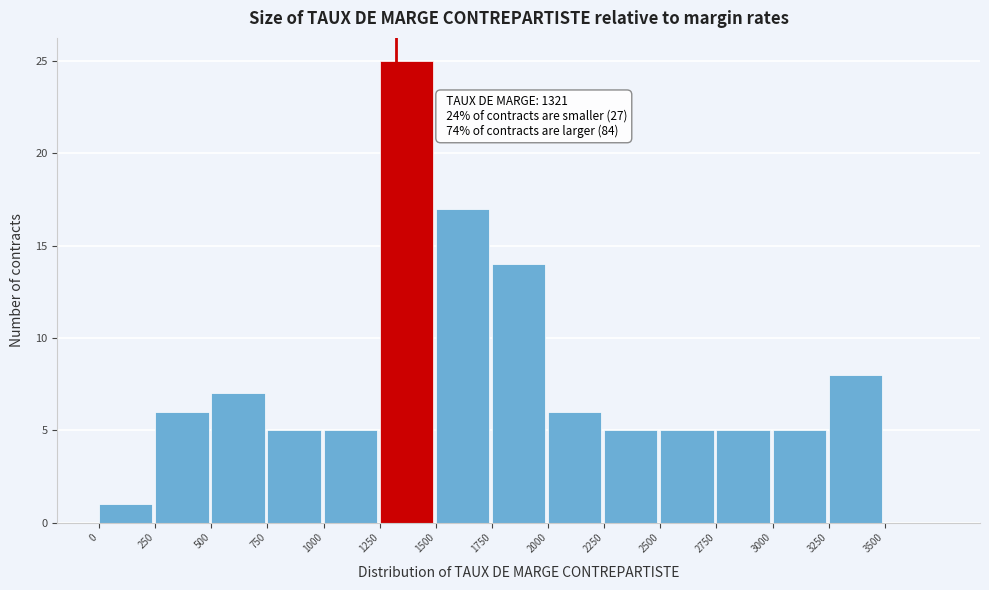

Over which range of the x-axis is the bar tallest?

1250 to 1500